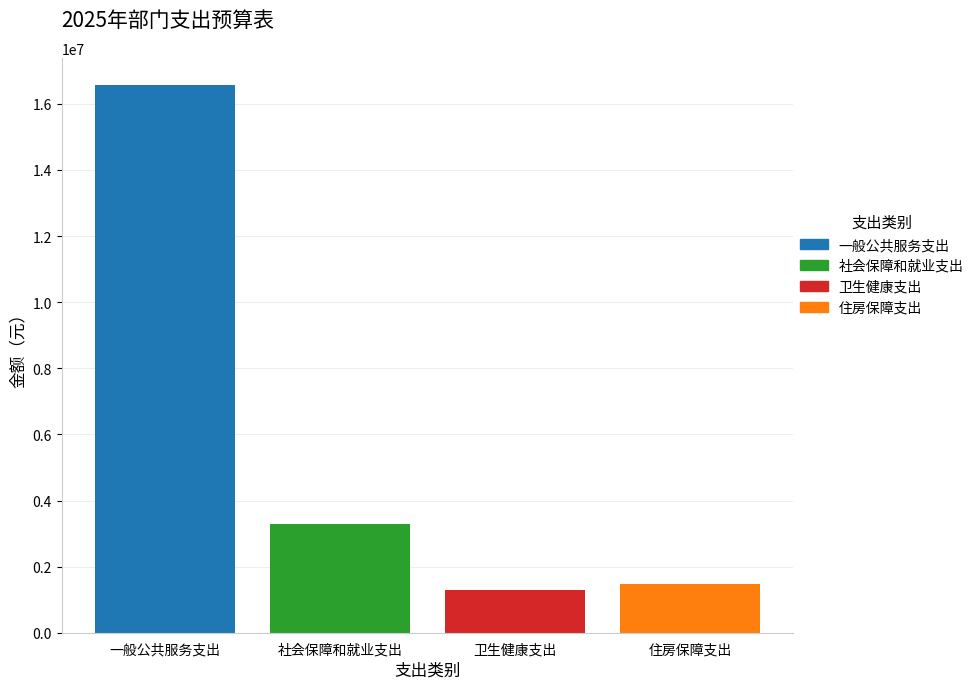

What is the greatest value displayed?

16565260.6